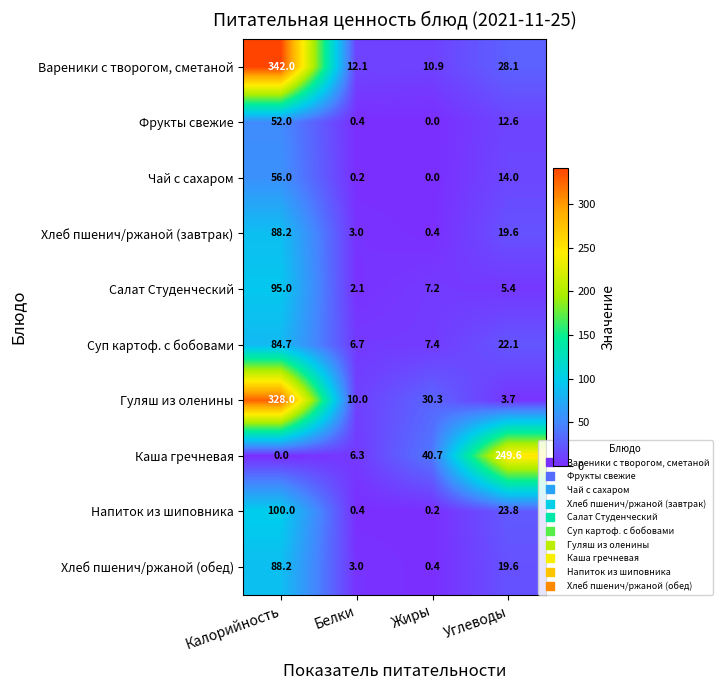

The Салат Студенческий series shows 5.4 at Углеводы. True or false?

True